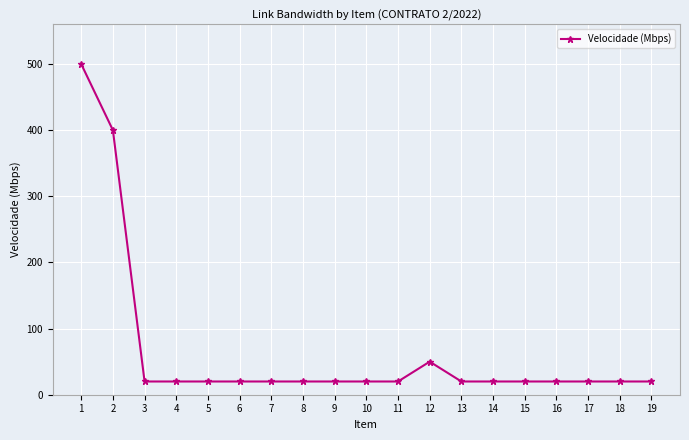

True or false: the data shows 20 at 13.

True